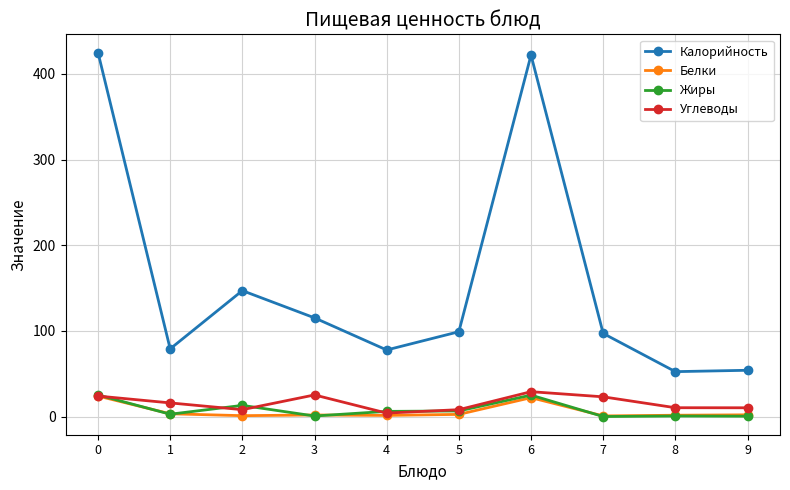

What is the difference between the Калорийность values at 8 and 0?

372.6